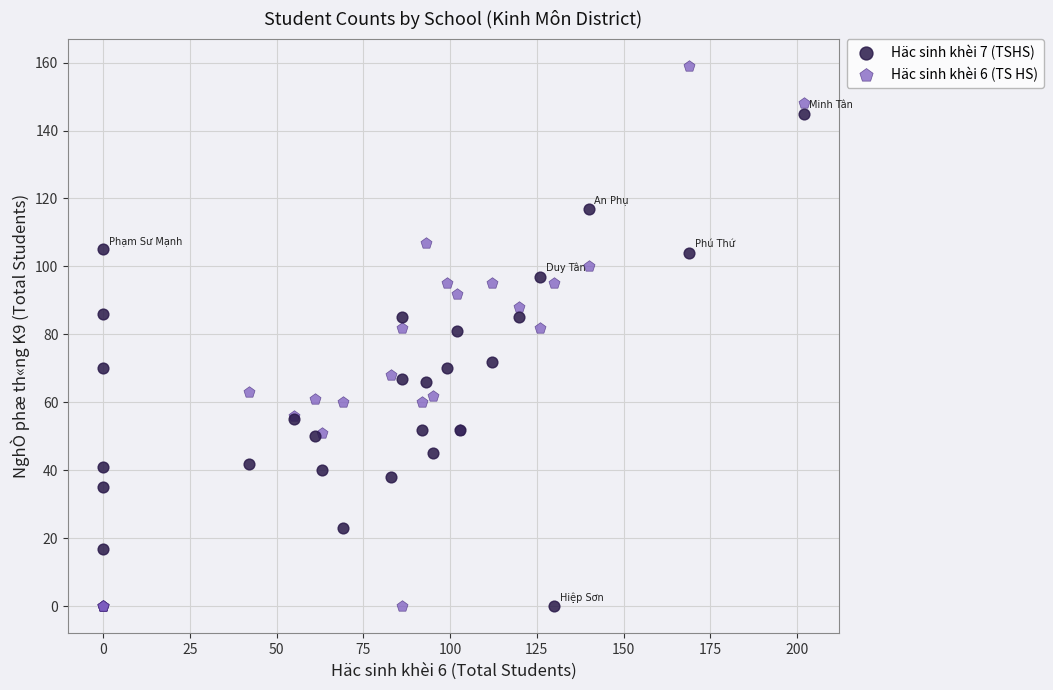

What are all the series names shown in the legend?

Häc sinh khèi 7 (TSHS), Häc sinh khèi 6 (TS HS)